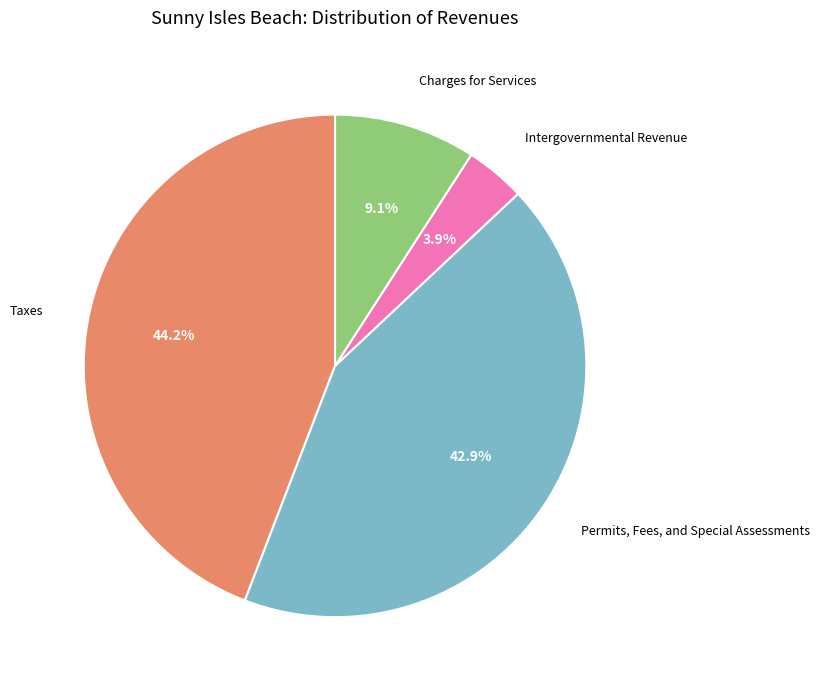

Does Intergovernmental Revenue account for over 50% of the chart?

No